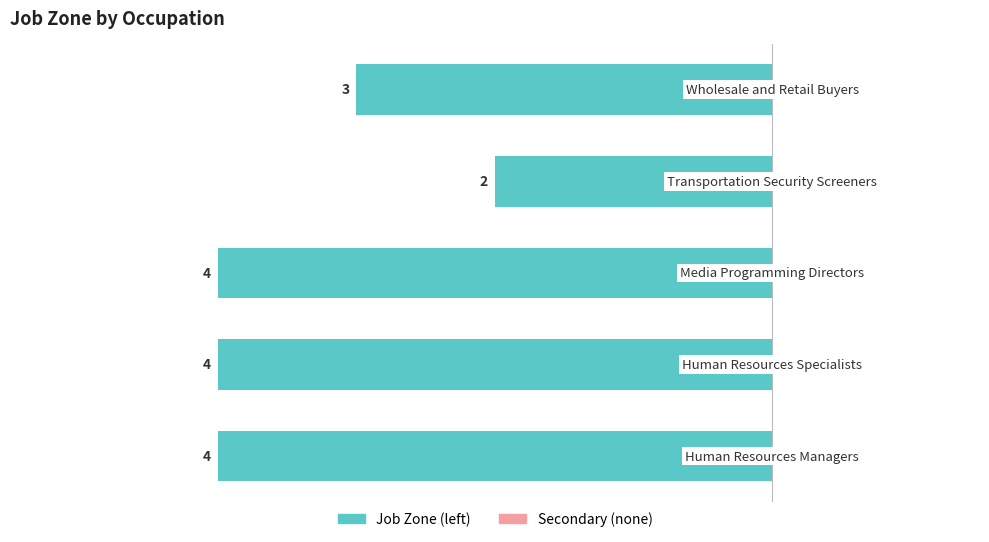

True or false: (no secondary) has a value of 0.8 at 1.

False